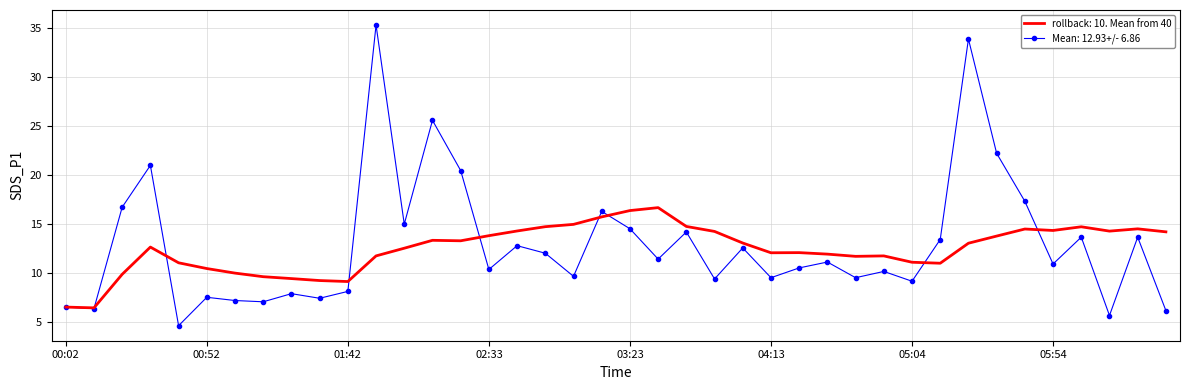

Which series has the widest spread of values?

Mean: 12.93+/- 6.86